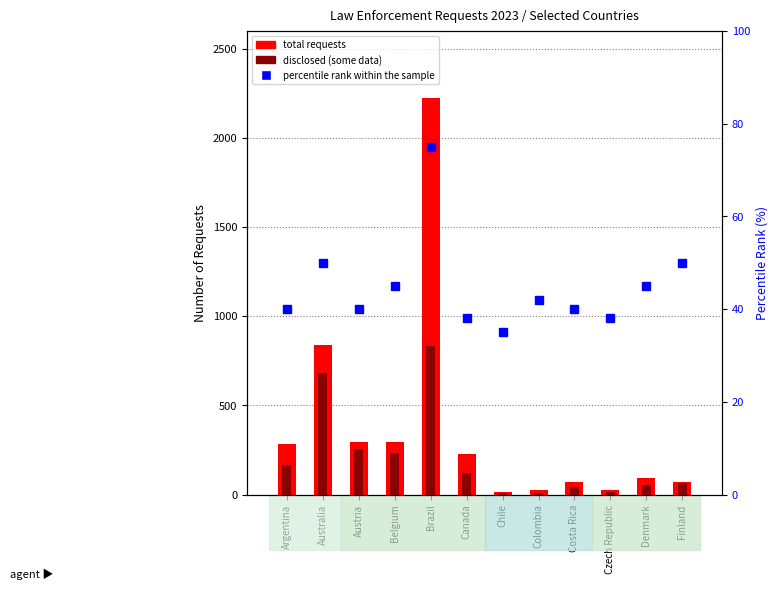

At which label is percentile rank within the sample closest to 55?

Australia